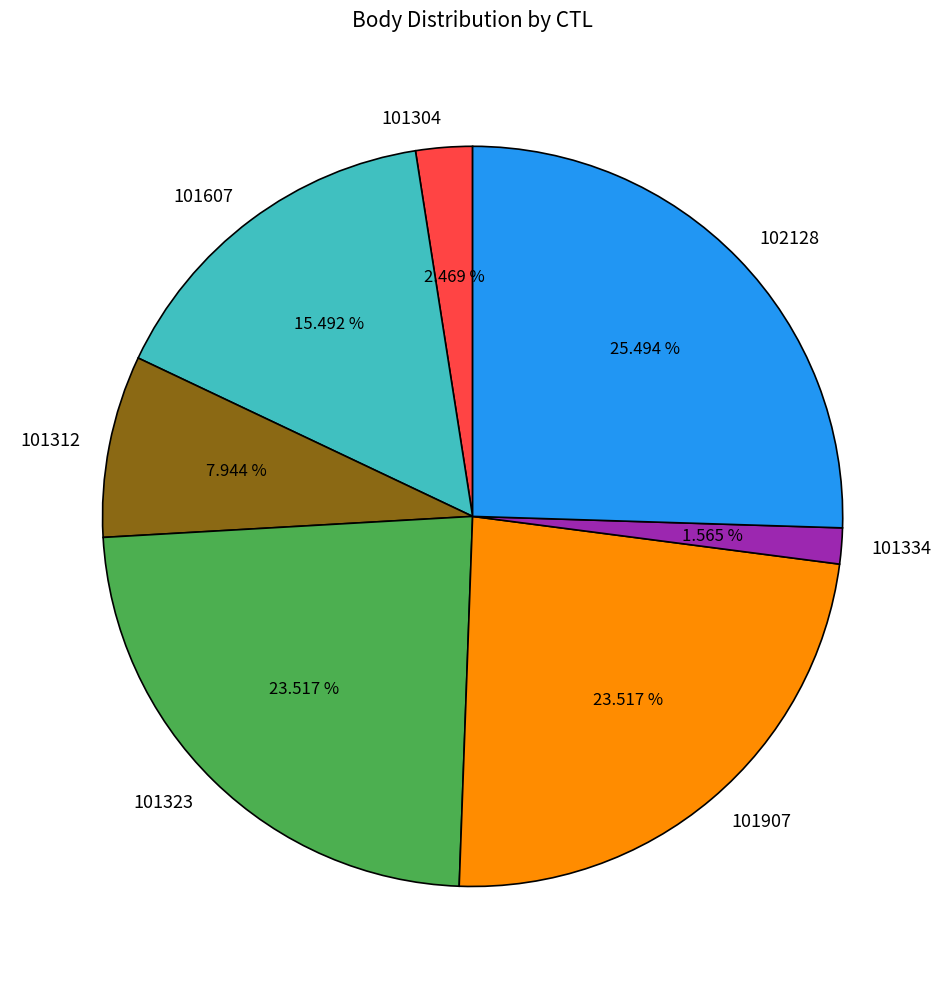

Does 101334 account for over 50% of the chart?

No